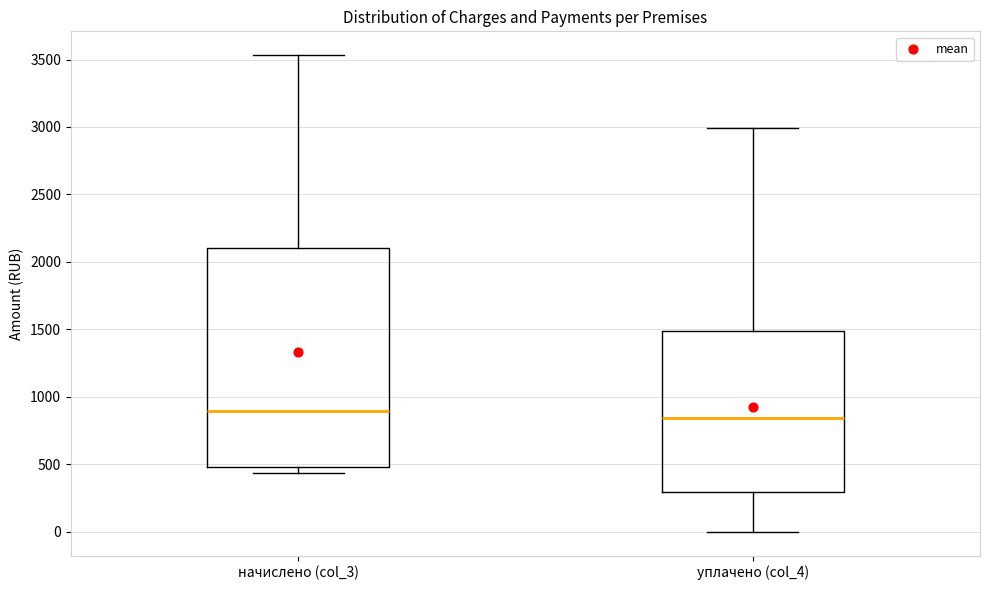

Reading left to right, transcribe this box plot: for each box, give where its median line is, the range the box spans, and where its two whiskers end, as read against the y-axis. The values are not printed on the chart, so give them approximately, as read against the axis.

начислено (col_3): median 900, box 500 to 2100, whiskers 450 to 3550
уплачено (col_4): median 850, box 300 to 1500, whiskers 0 to 3000